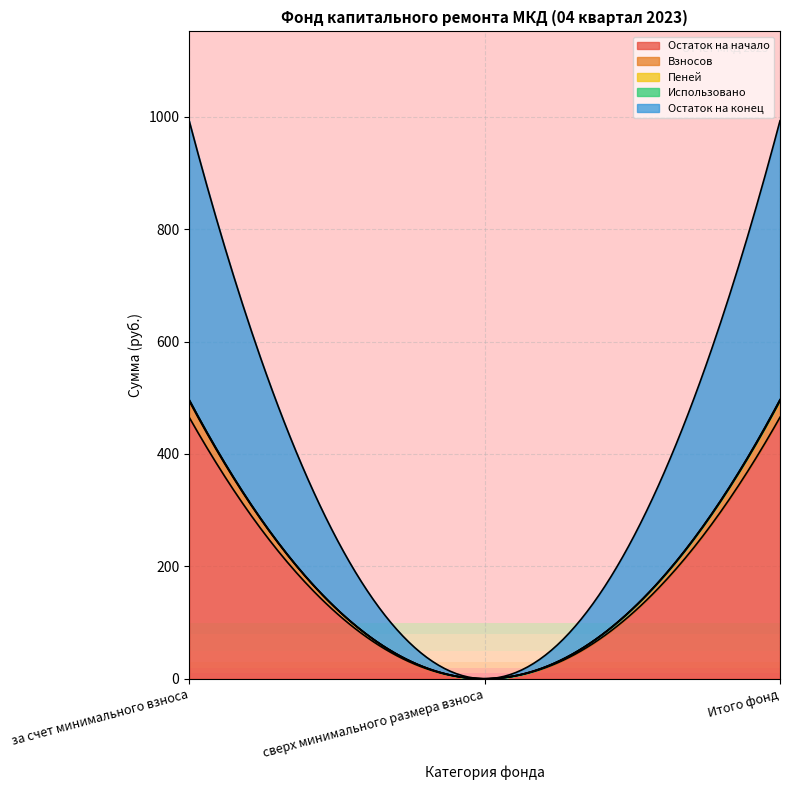

How many lines are shown in the chart?

5